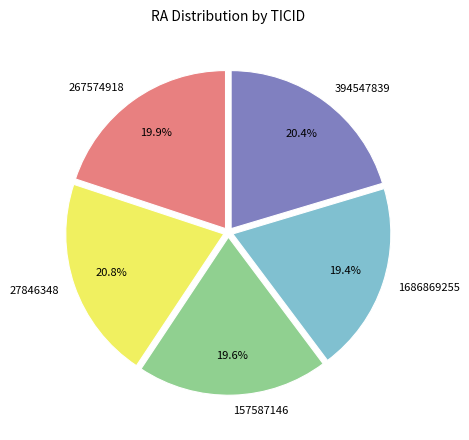

What percentage is the 1686869255 slice, to the nearest percent?

19%